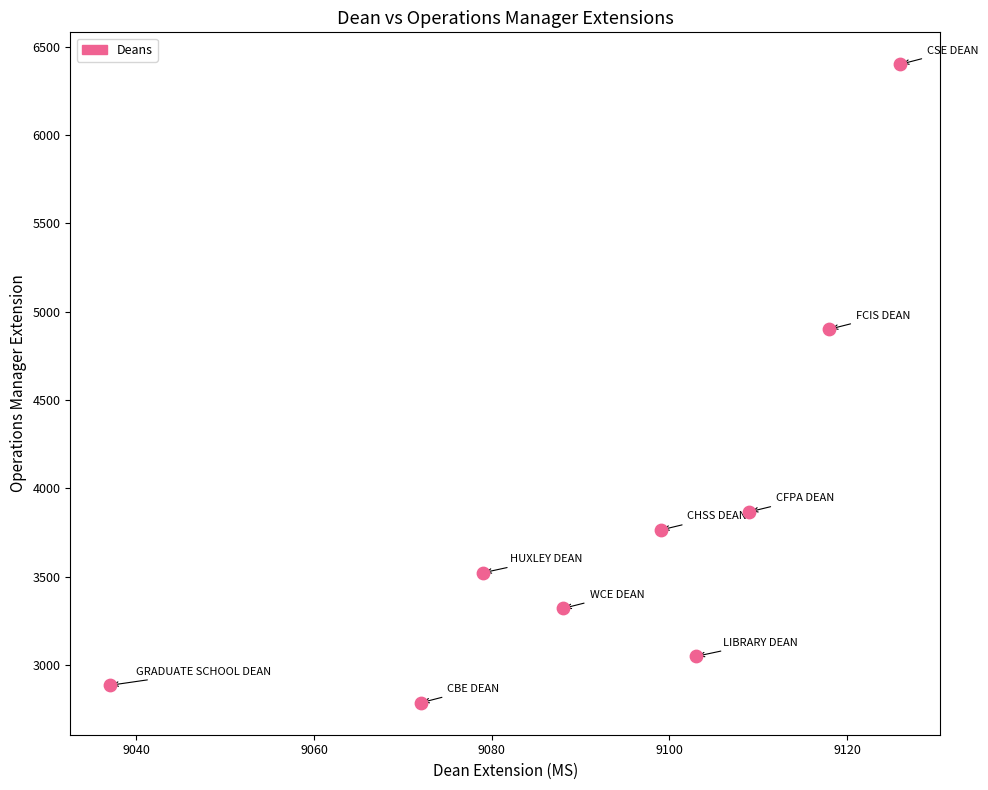

What Y value in the scatter plot is closest to 4592?

4900